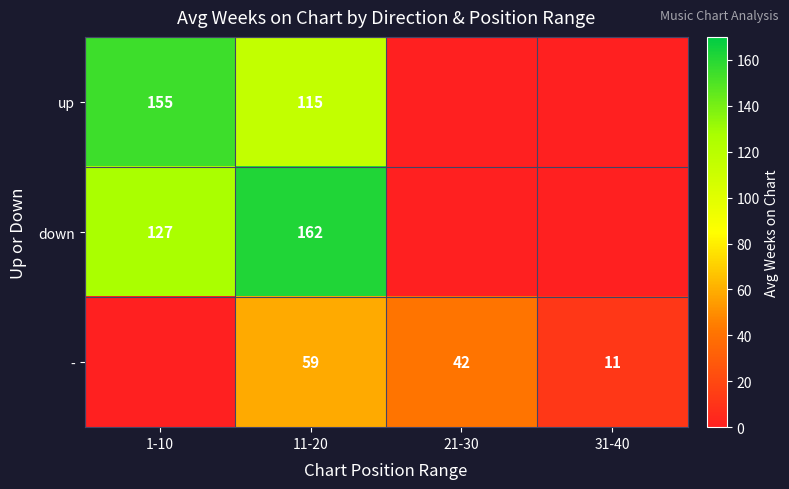

The value of up at 11-20 is 59. True or false?

False